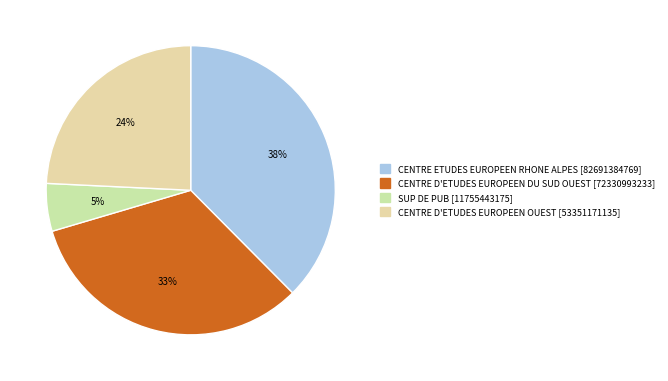

What percentage is the CENTRE D'ETUDES EUROPEEN OUEST slice, to the nearest percent?

24%